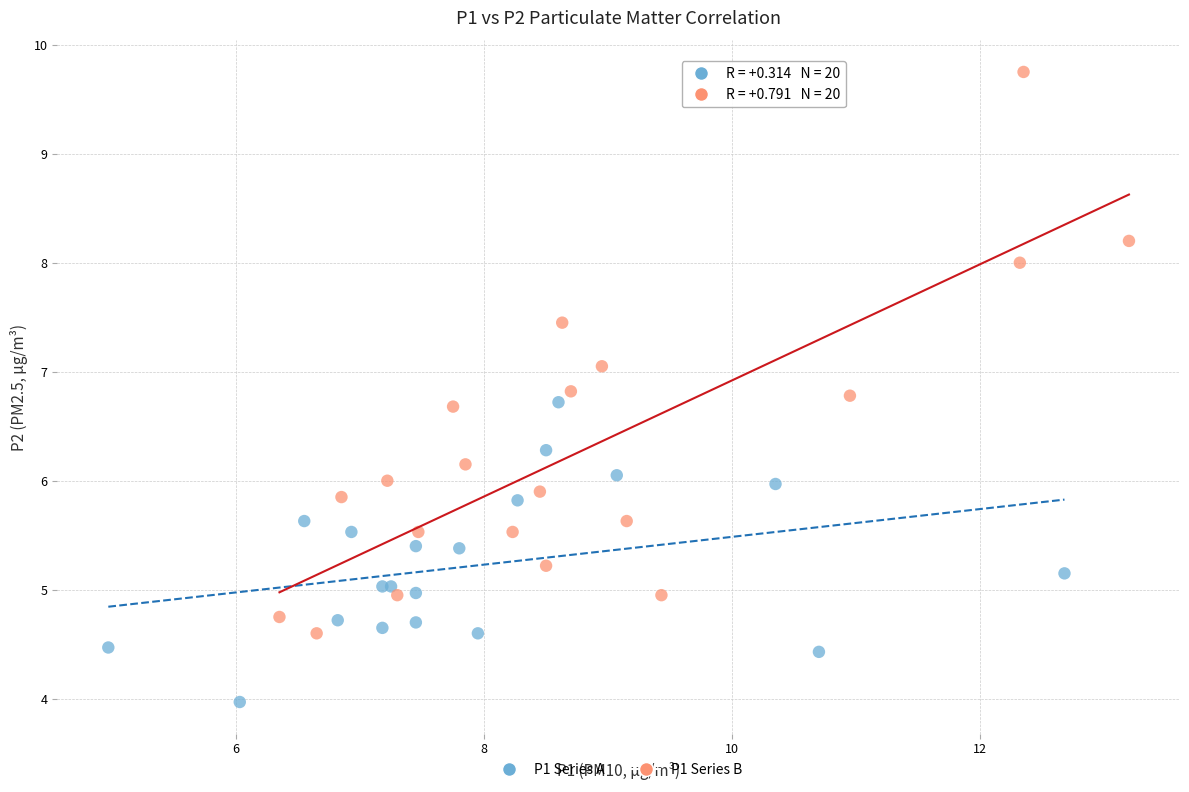

Which series has the widest spread of Y values?

P1 Series B